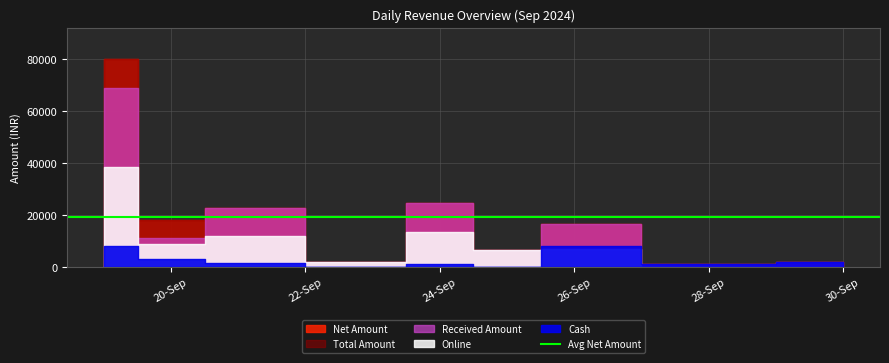

List the labels in order of Net Amount value, largest first.

19-09-2024, 24-09-2024, 21-09-2024, 20-09-2024, 26-09-2024, 25-09-2024, 23-09-2024, 30-09-2024, 28-09-2024